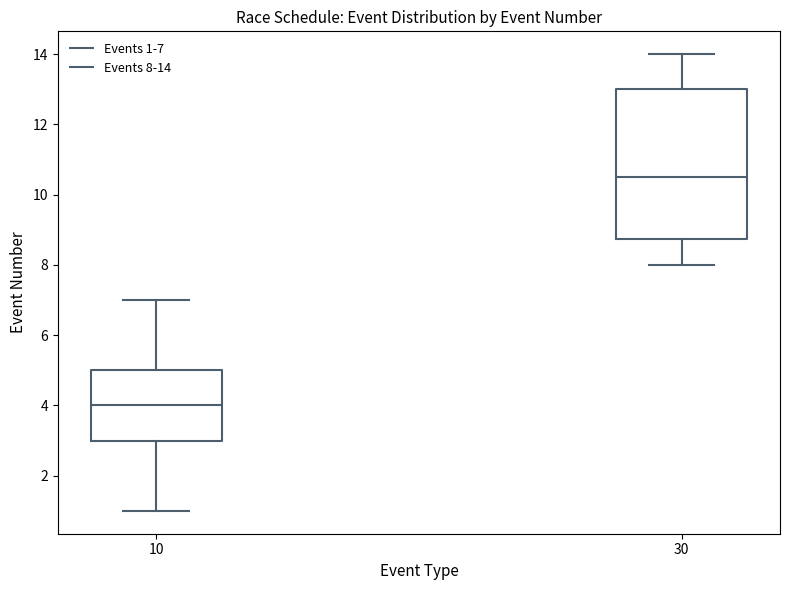

Comparing the boxes themselves (not the whiskers), which one is the tallest?

30